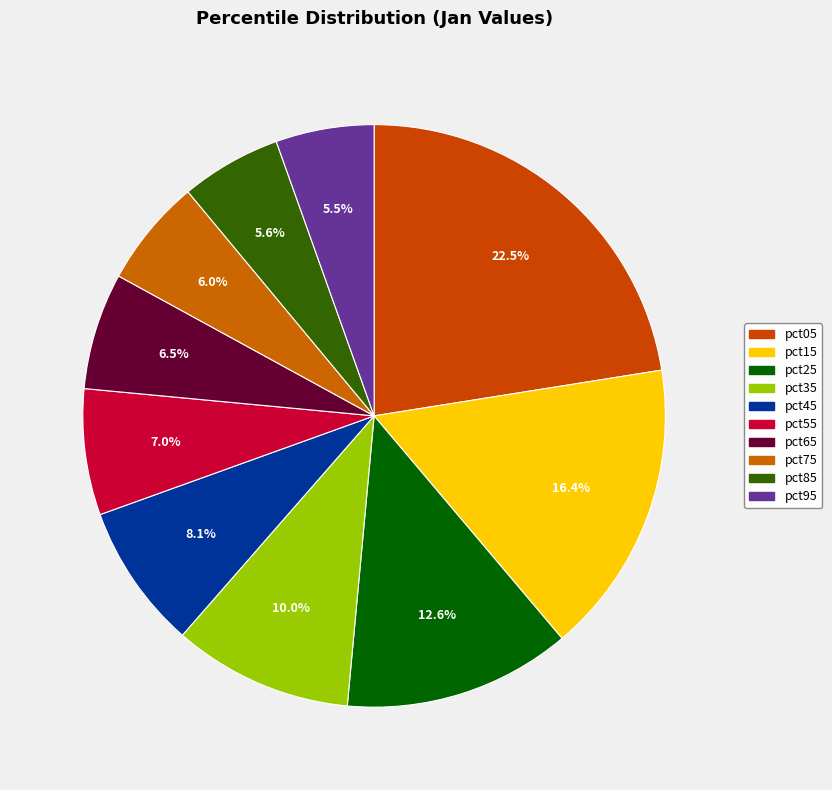

What is the total percentage of pct85 and pct75?

11.6%